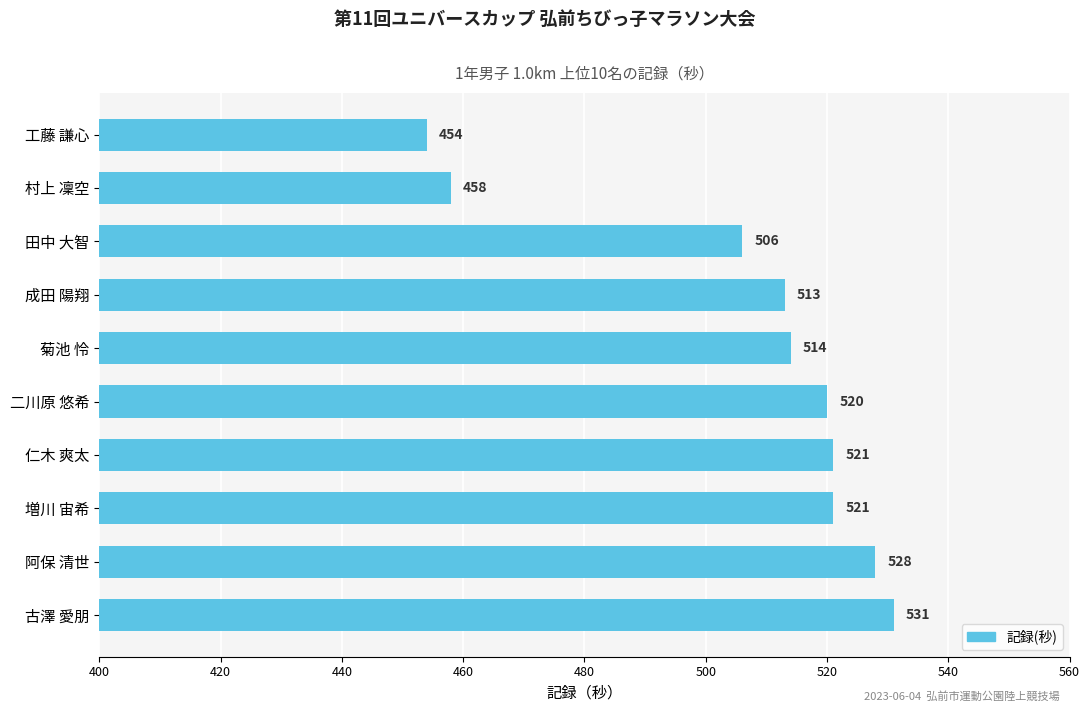

What is the average value?

507